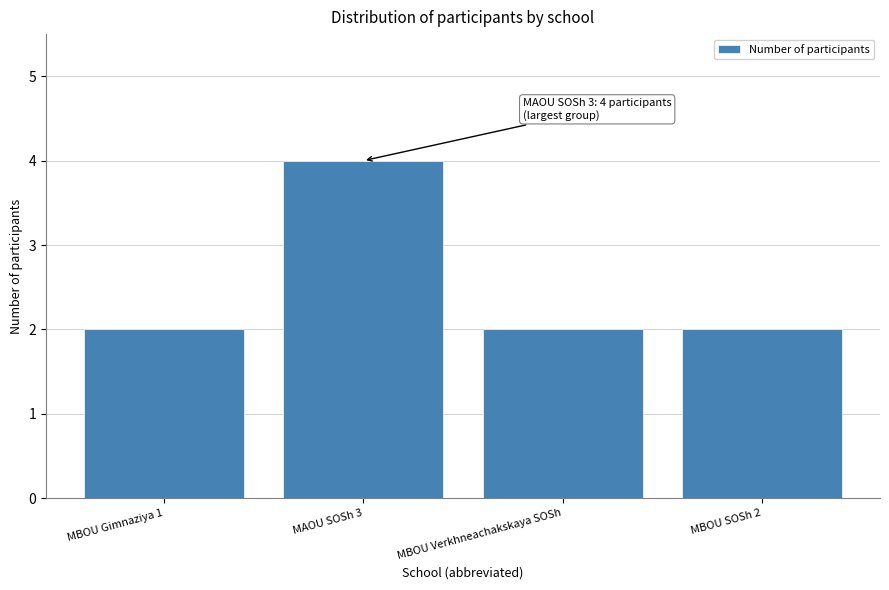

Reading left to right, extract all data points from this chart.

MBOU Gimnaziya 1=2	MAOU SOSh 3=4	MBOU Verkhneachakskaya SOSh=2	MBOU SOSh 2=2